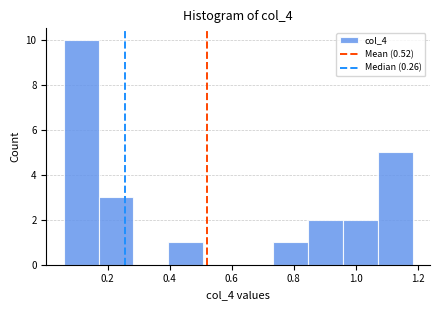

Reading left to right, list every bar in this chart as the range it spans on the x-axis followed by its height. Neither the bar edges nor the heights are printed on the chart, so give them approximately, as read against the axes.

0.06 to 0.18: 10
0.18 to 0.28: 3
0.28 to 0.40: 0
0.40 to 0.50: 1
0.50 to 0.62: 0
0.62 to 0.74: 0
0.74 to 0.84: 1
0.84 to 0.96: 2
0.96 to 1.08: 2
1.08 to 1.18: 5